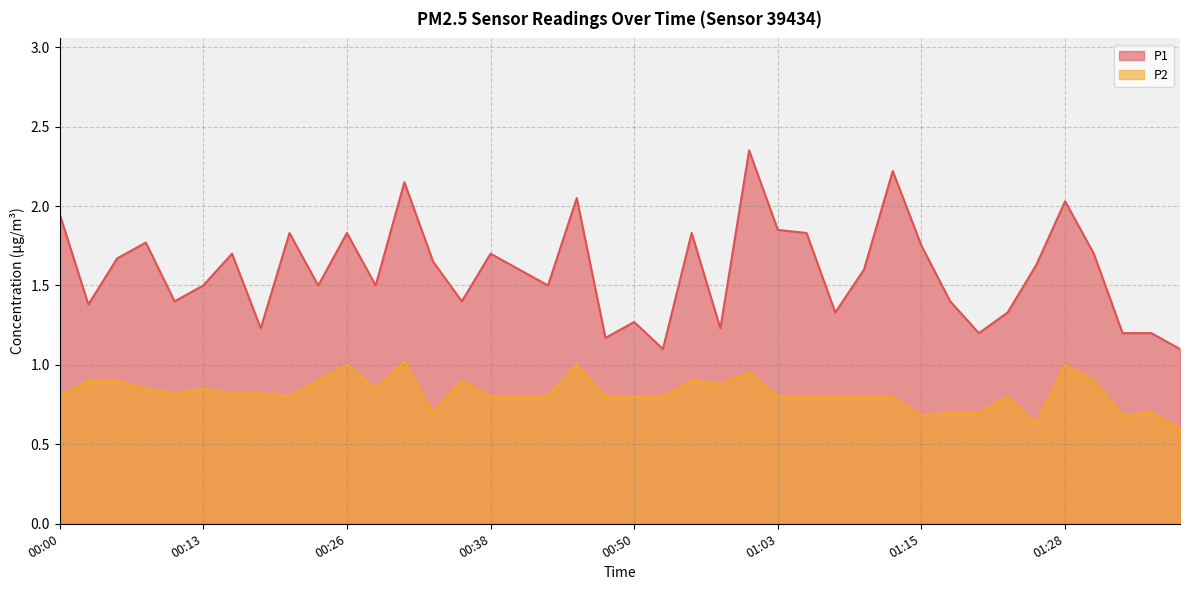

How many interior local valleys does the P1 series have?

12